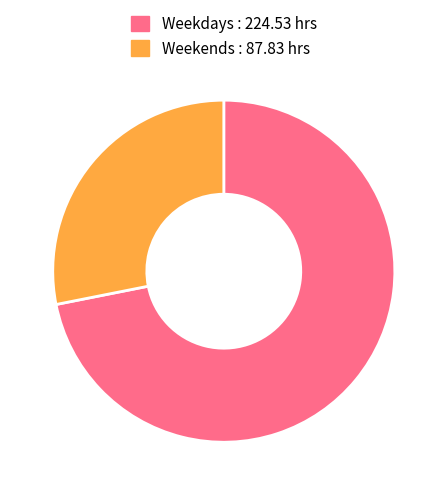

Does any single category account for the majority?

Yes